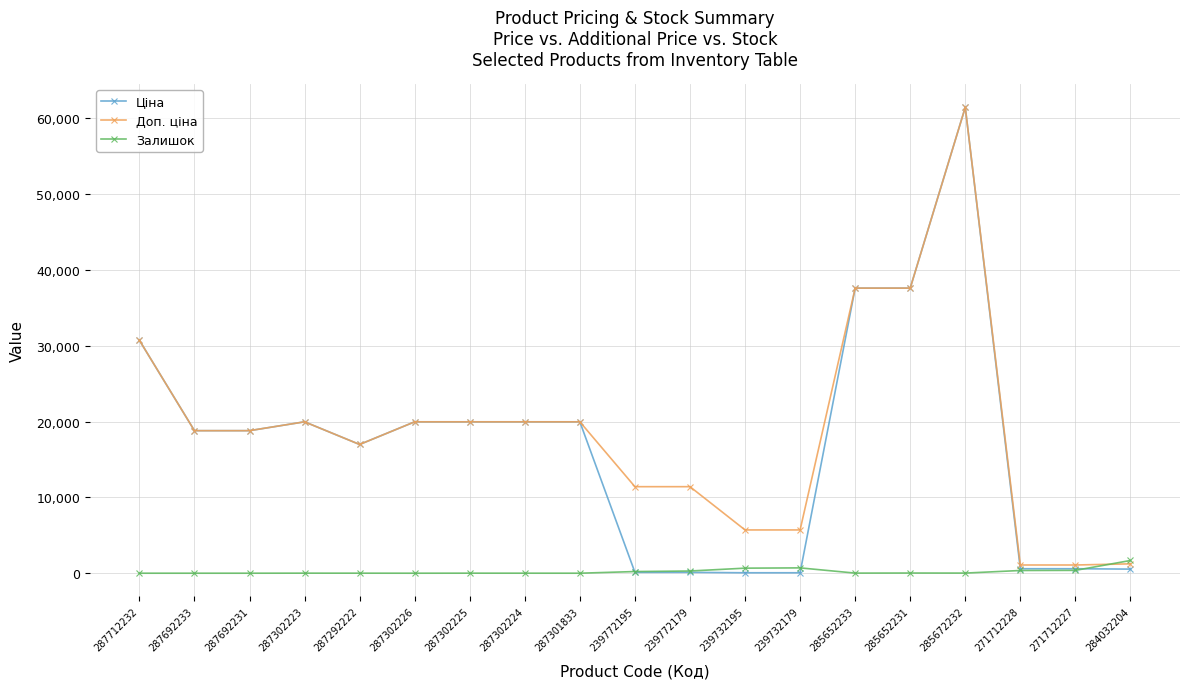

The Доп. ціна series shows 37593.6 at 285652231. True or false?

True